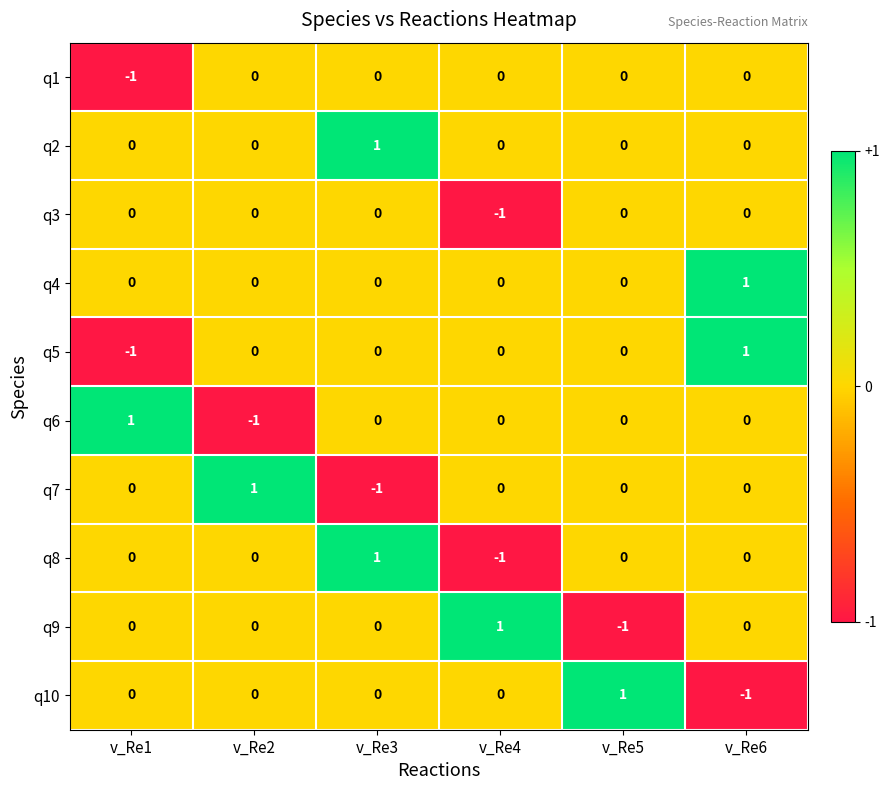

How many q1 values are between 0 and 1?

5